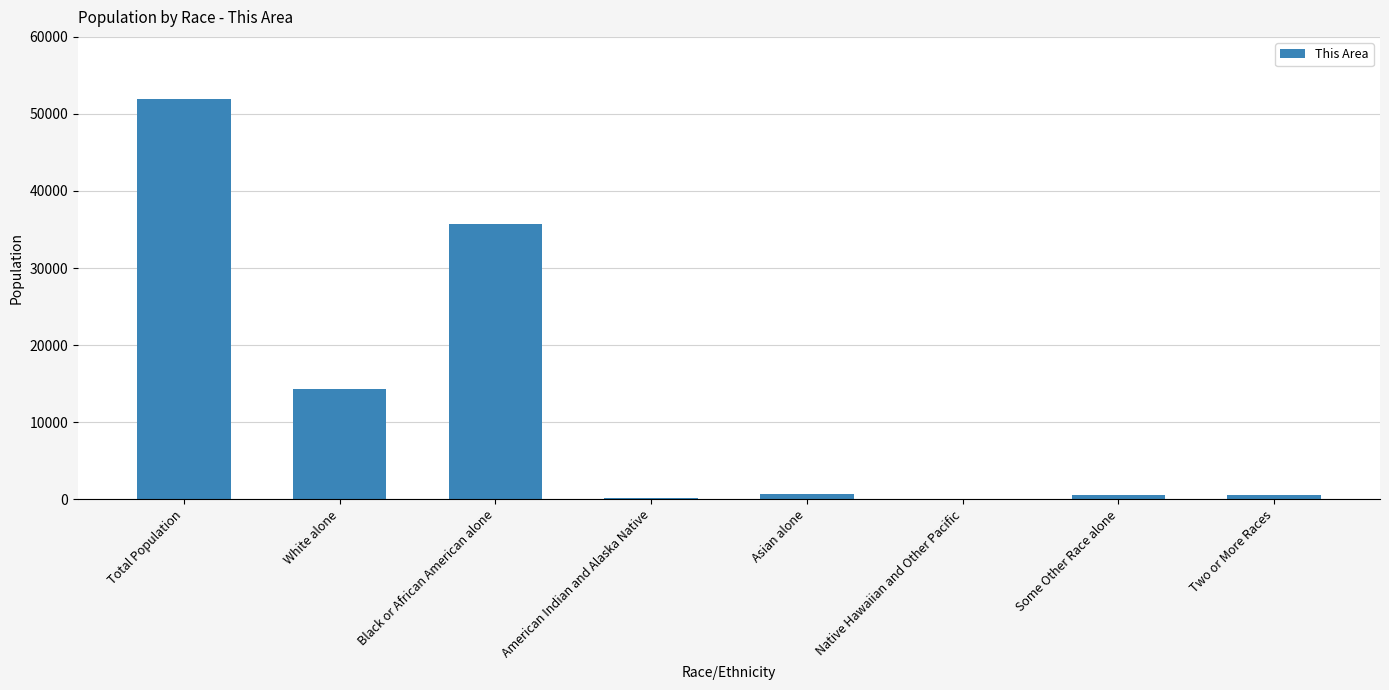

At which label is the value closest to 25980?

Black or African American alone